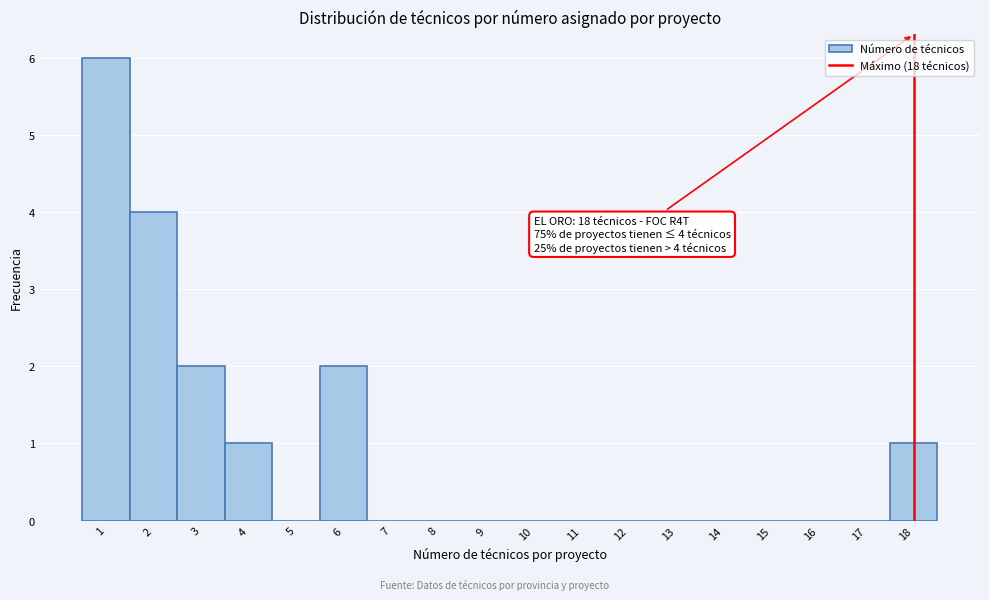

Which range on the x-axis has the tallest bar?

0.5 to 1.5